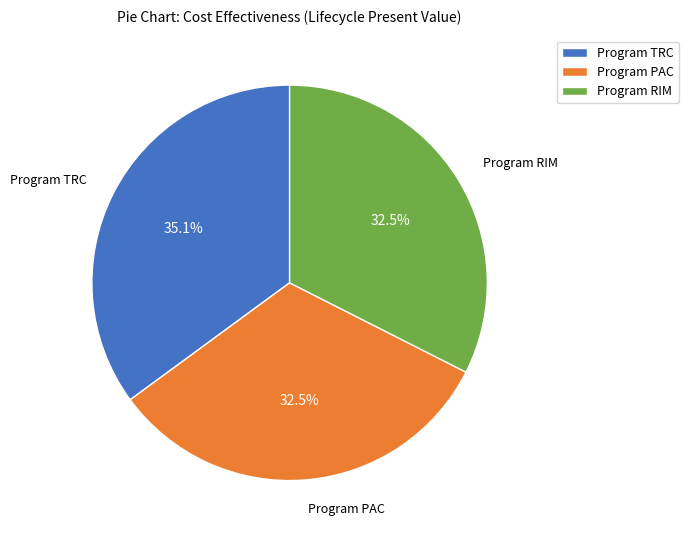

True or false: Program RIM accounts for 26% of the total.

False